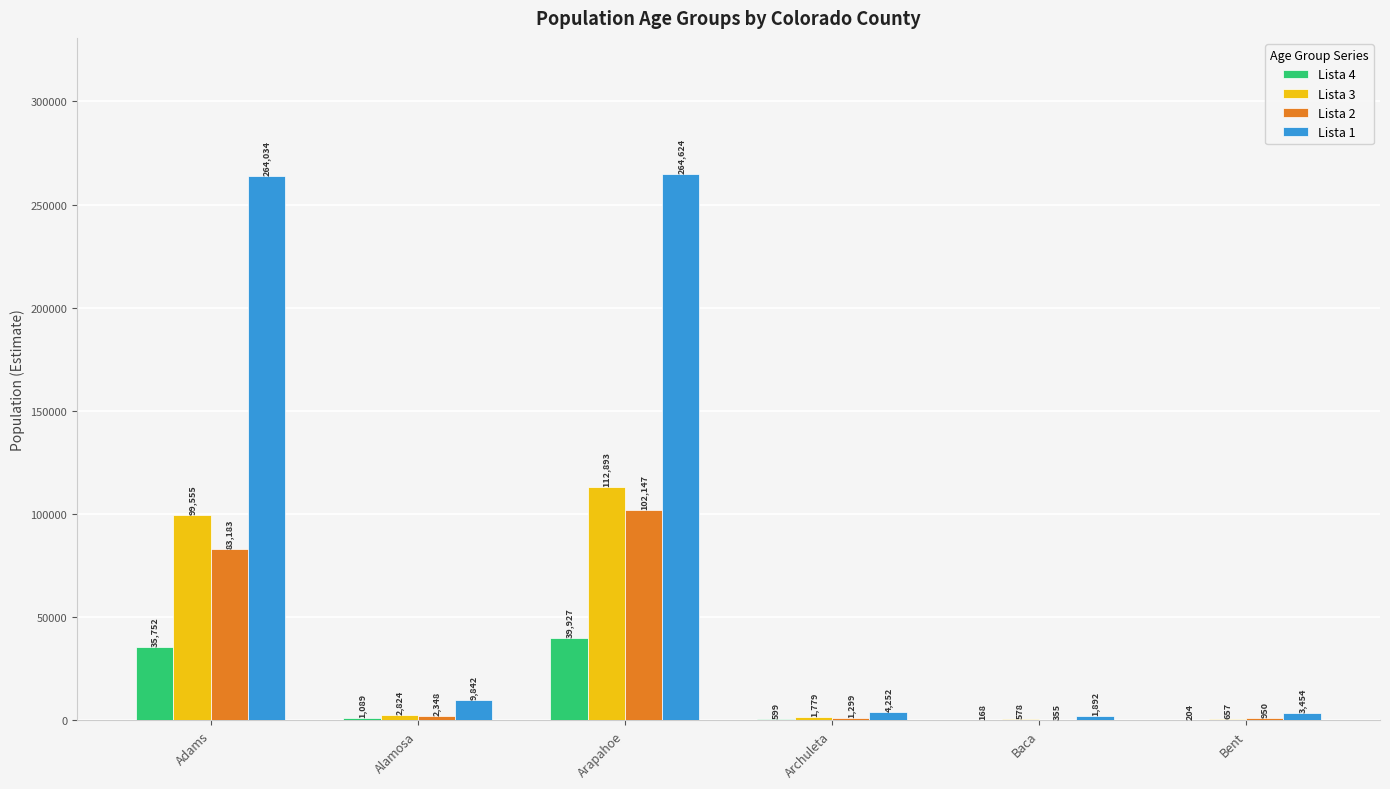

The Lista 3 series shows 2824 at Alamosa. True or false?

True